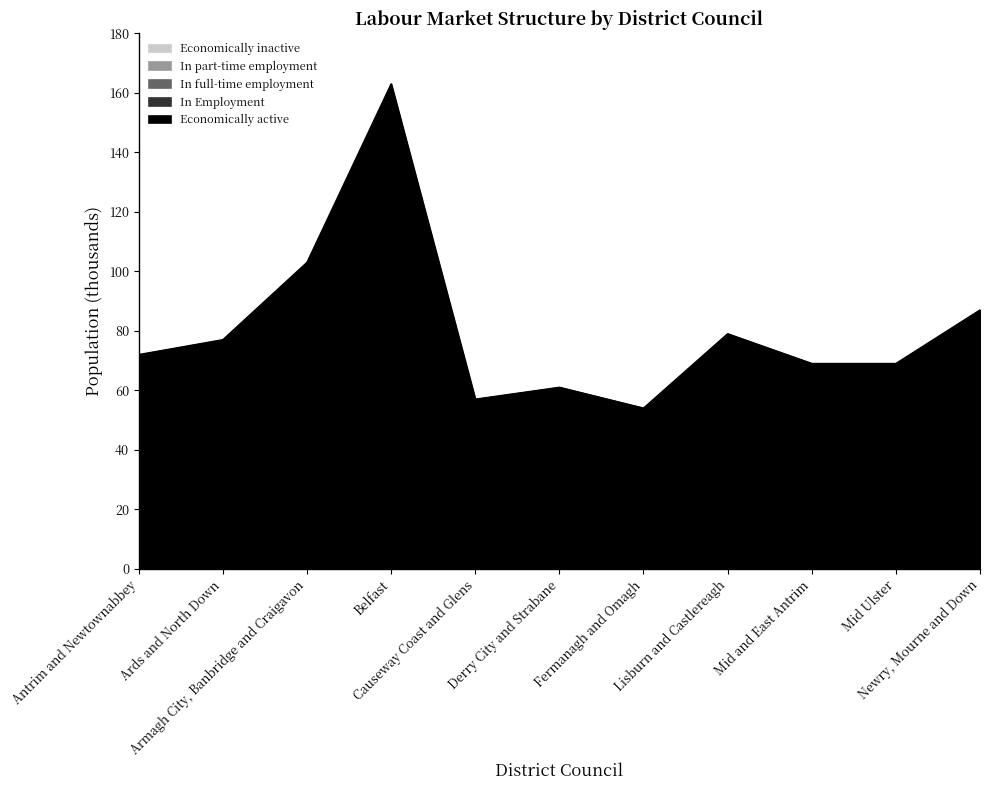

Which label corresponds to the largest value in the chart?

Belfast